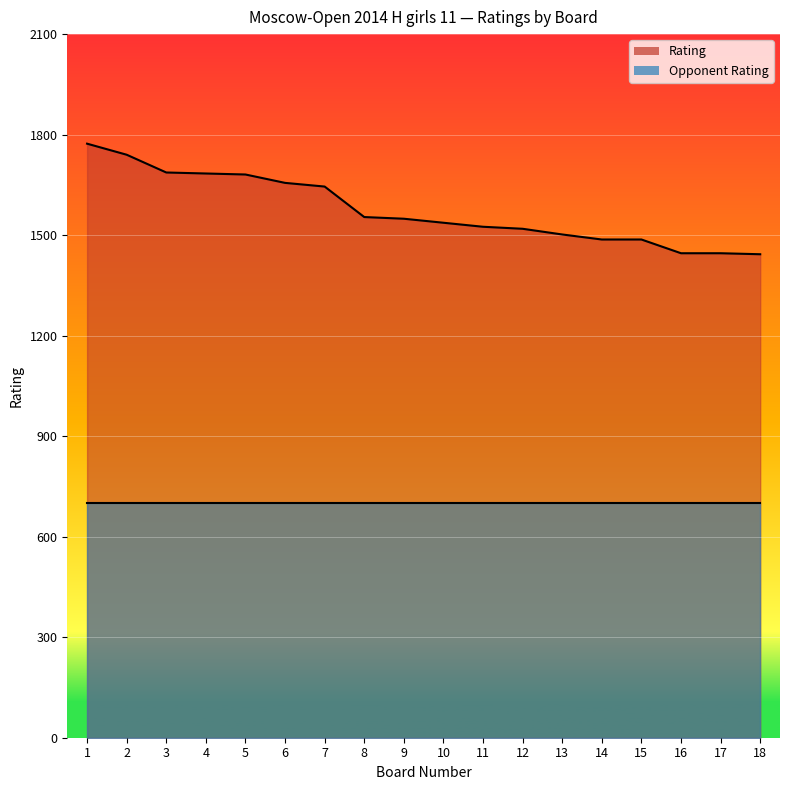

Count the number of values greater than 1549.

8